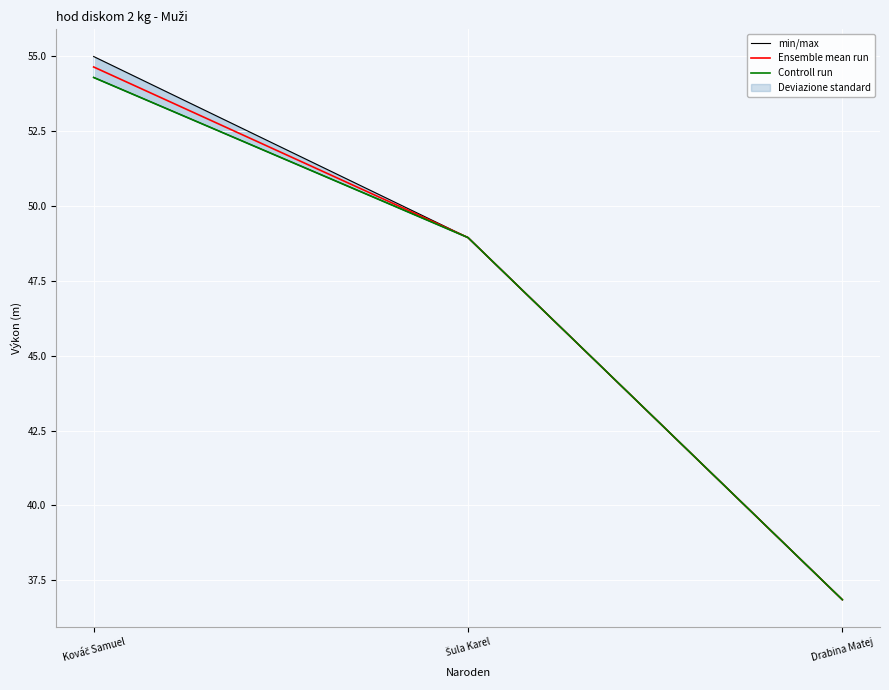

What is the highest value of the min/max series?

55.0